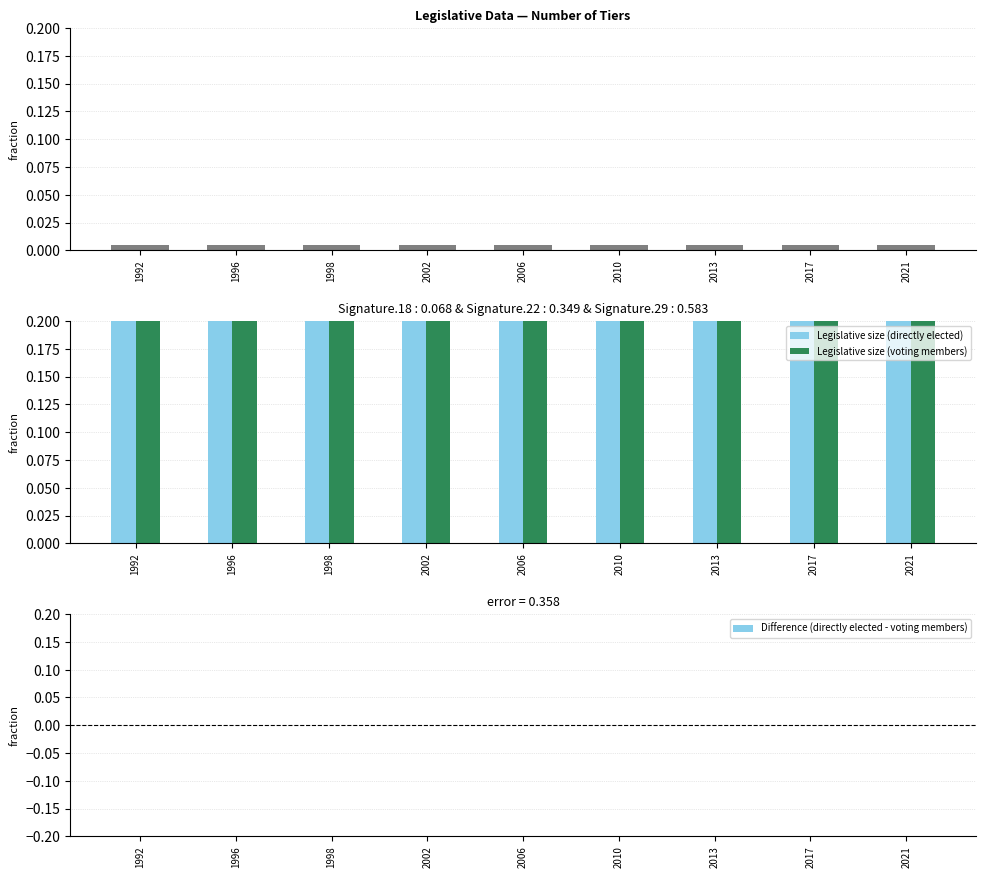

Is it true that Legislative size (voting members) equals 0.9 at 2010?

True